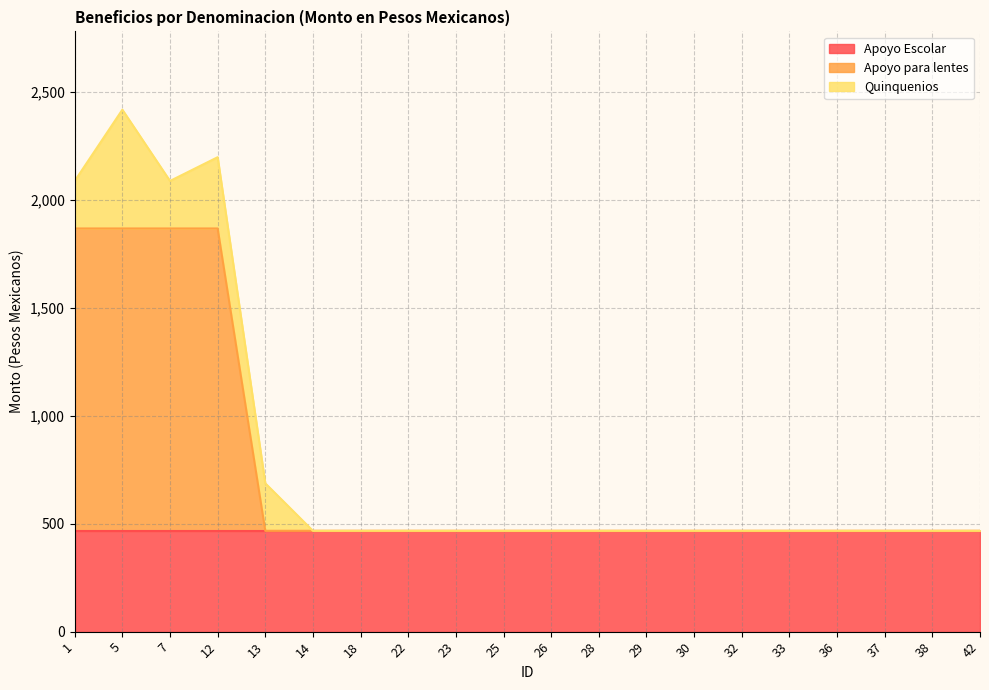

Is it true that Apoyo para lentes equals 0.0 at 18?

True